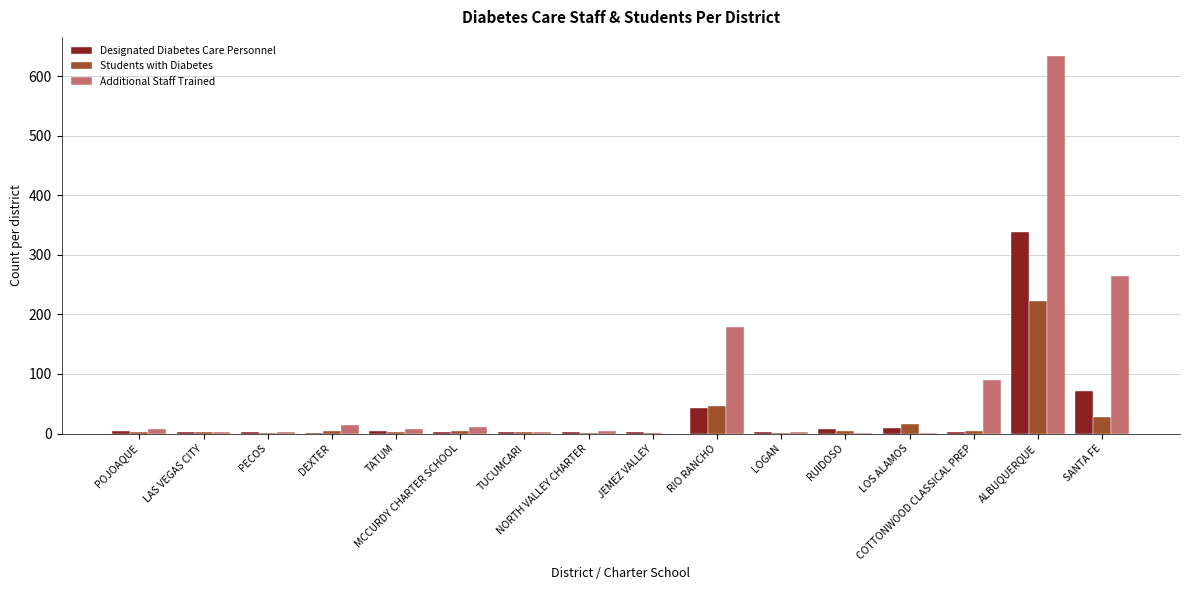

How many data points does each series have?

16